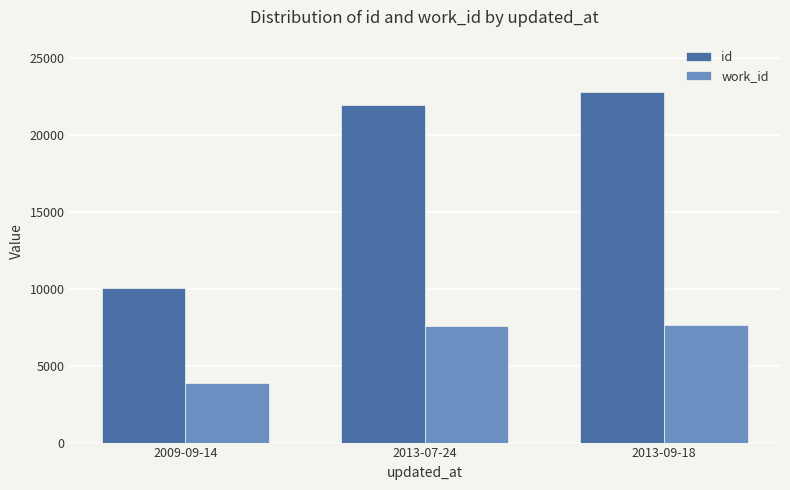

List the series in order of their overall mean, lowest first.

work_id, id